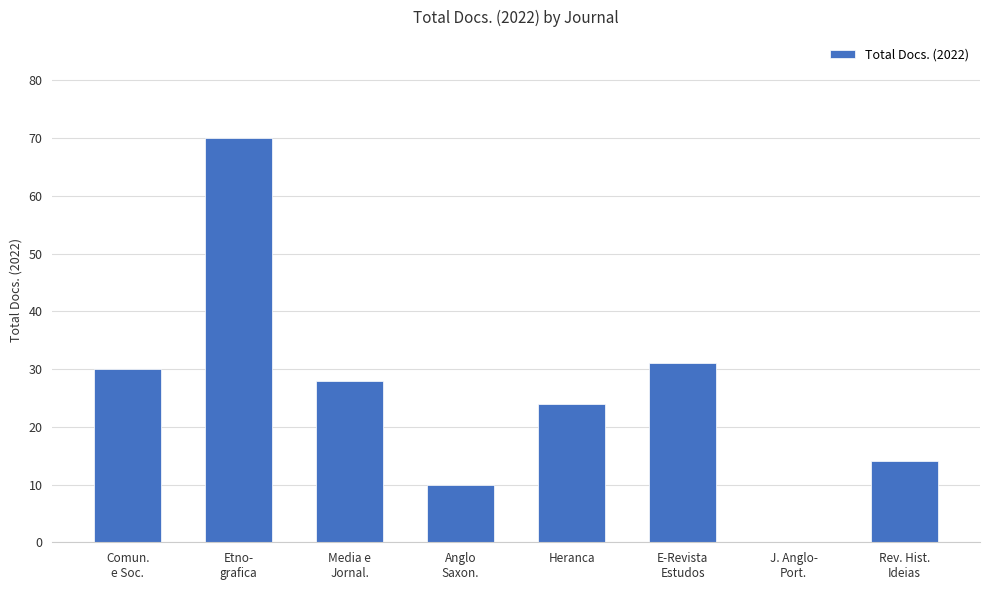

What is the greatest value displayed?

70